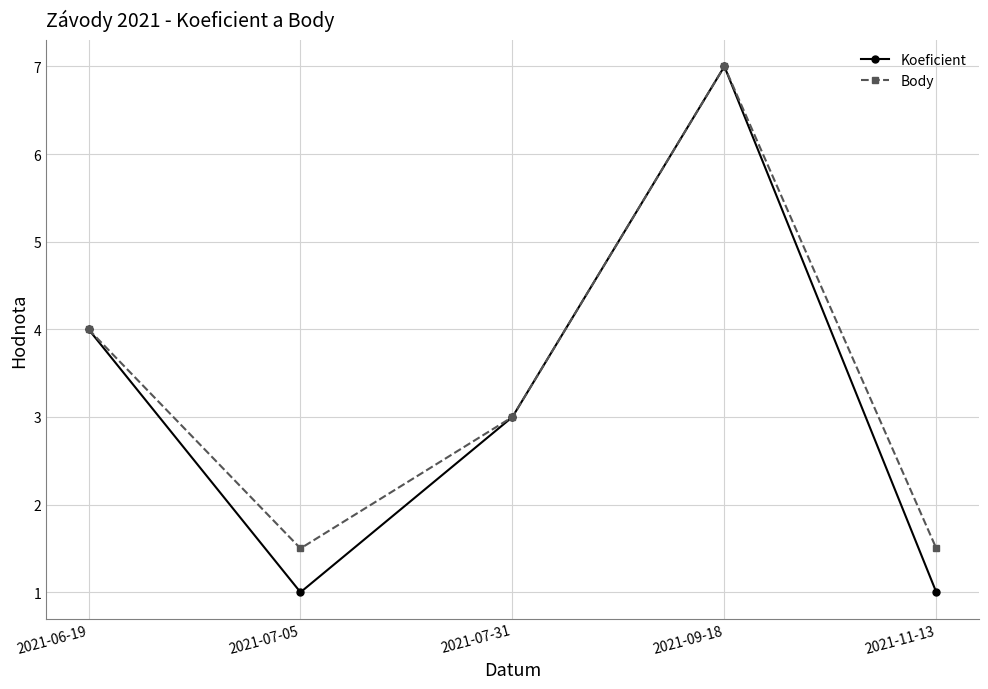

The value of Body at 2021-06-19 is 6.5. True or false?

False